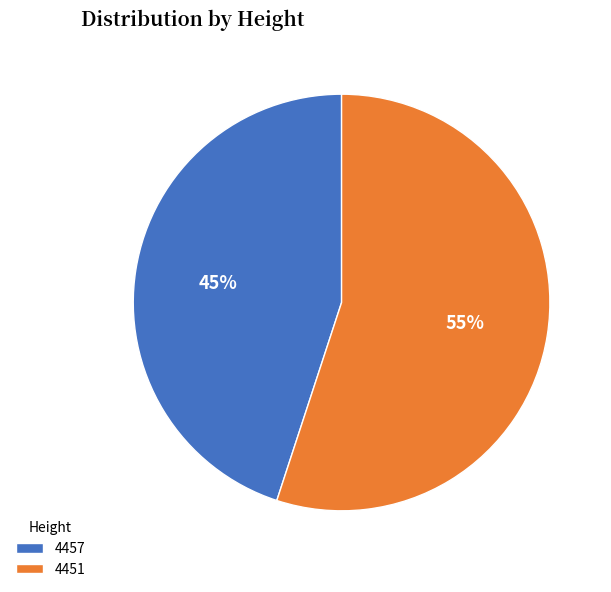

Which slice is the largest?

4451